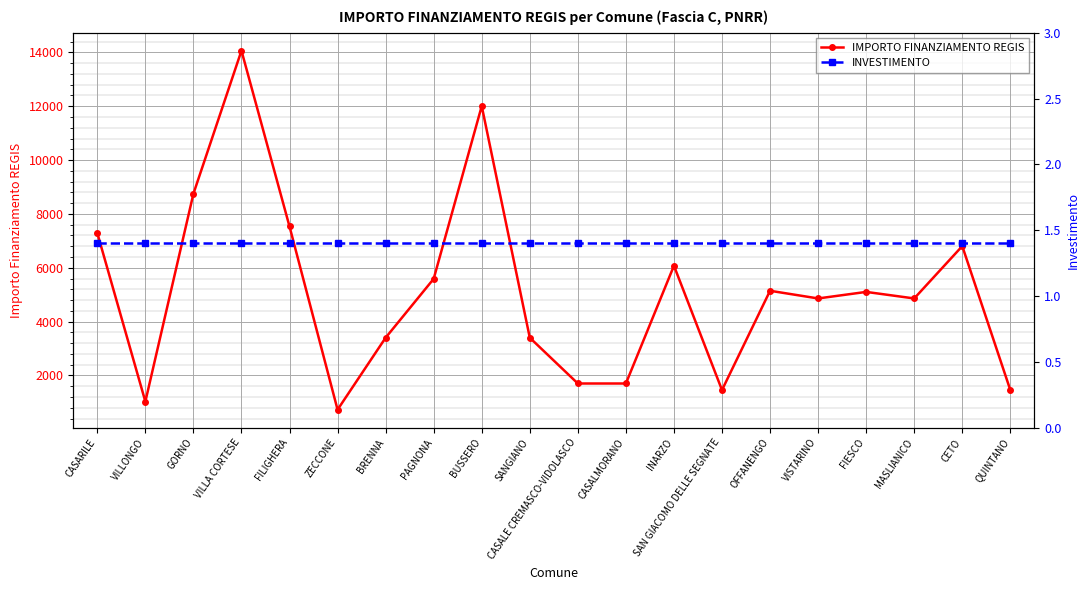

Read the IMPORTO FINANZIAMENTO REGIS value at QUINTANO.

1458